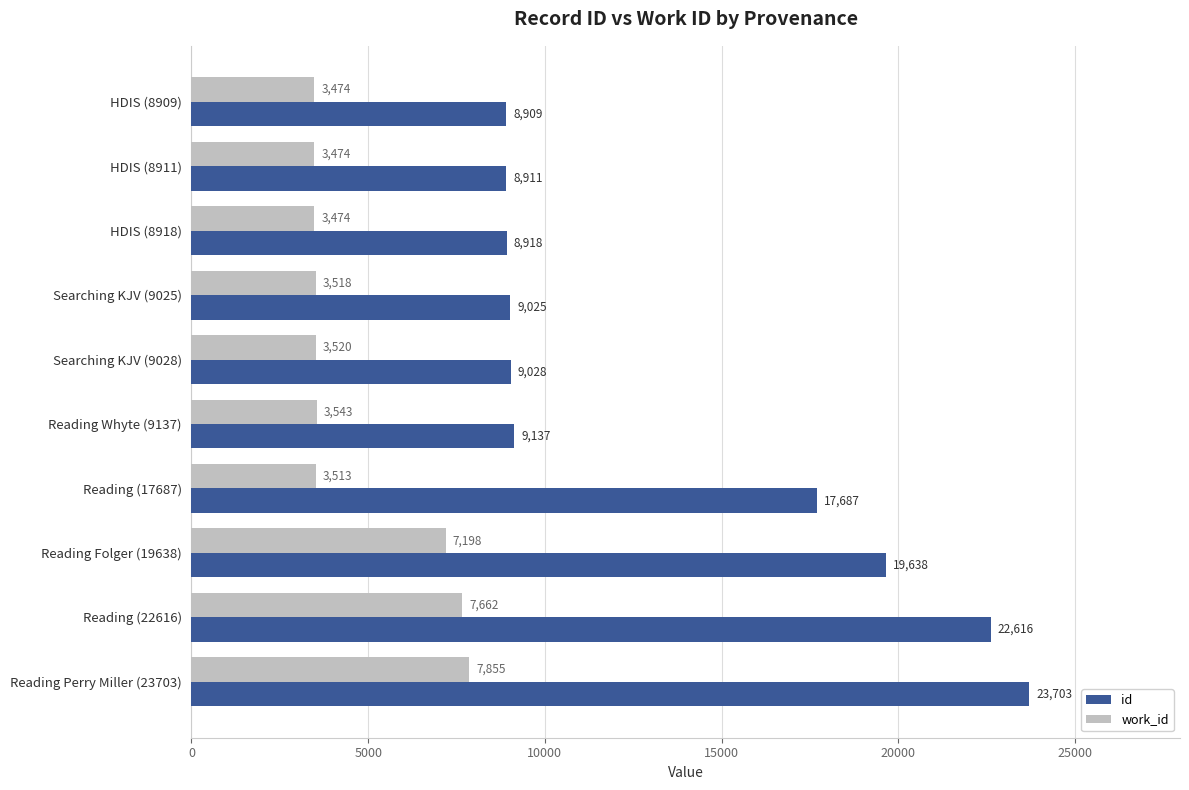

True or false: id has a value of 22616 at Reading (22616).

True